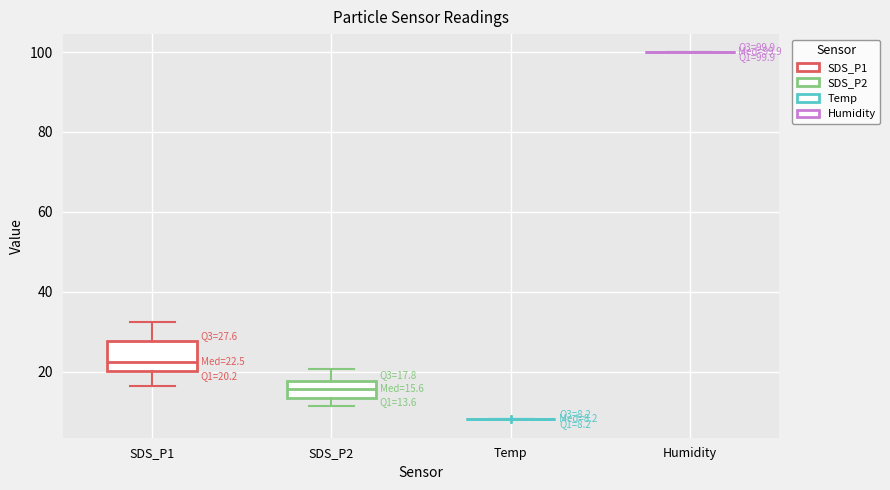

Comparing the boxes themselves (not the whiskers), which one is the tallest?

SDS_P1